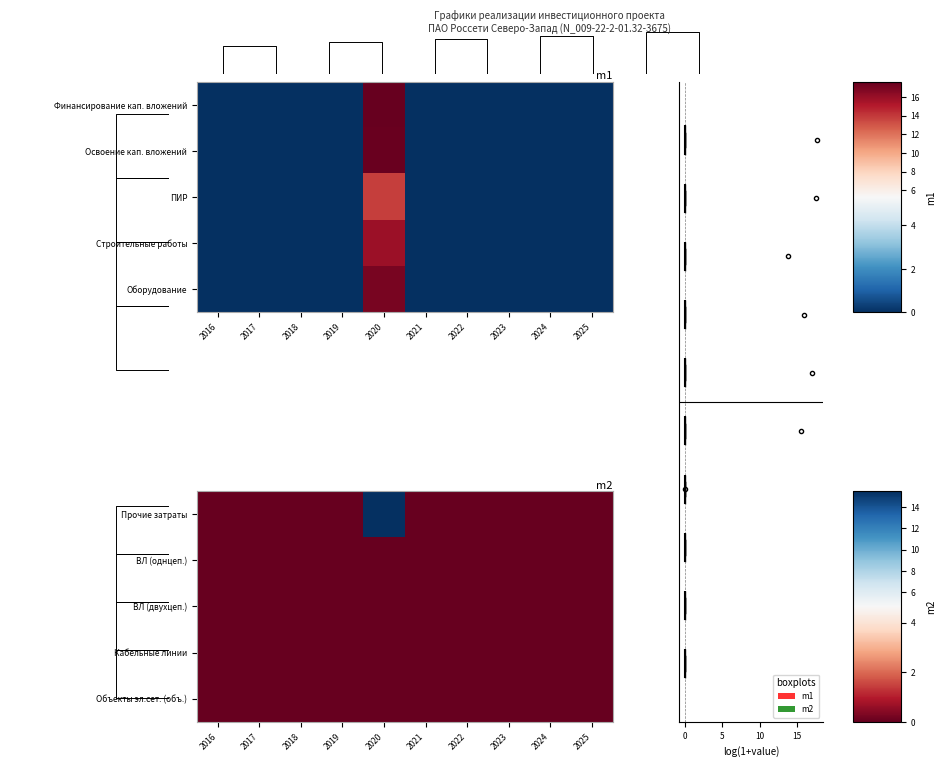

At how many categories does at least one series exceed 1?

1